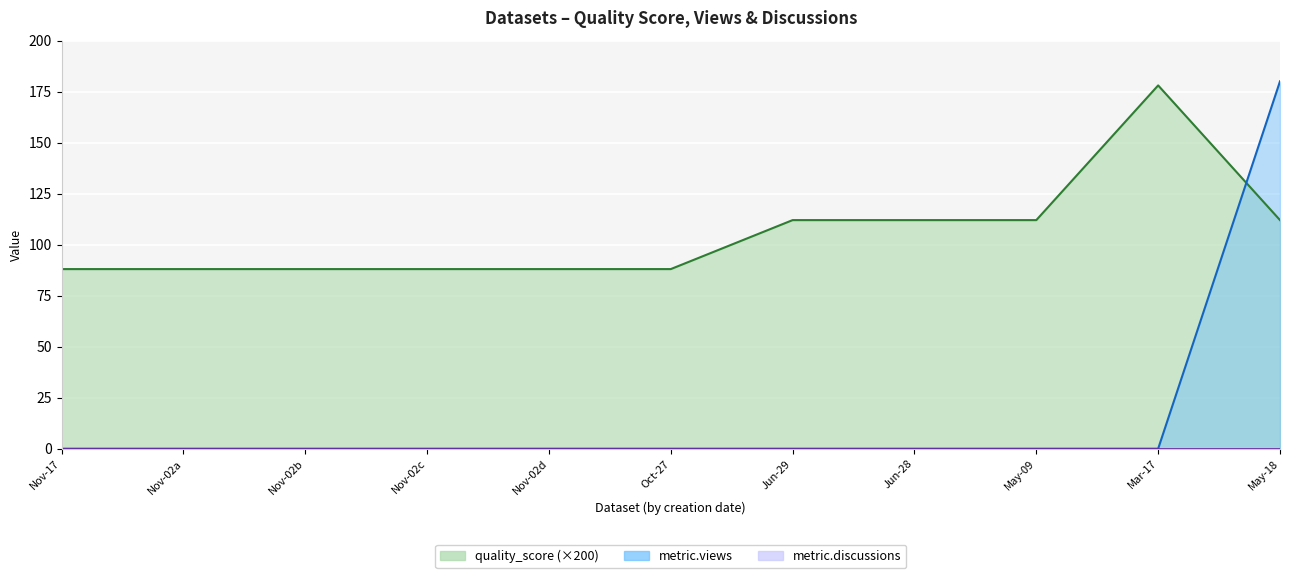

What is the maximum value shown in the chart?

180.0